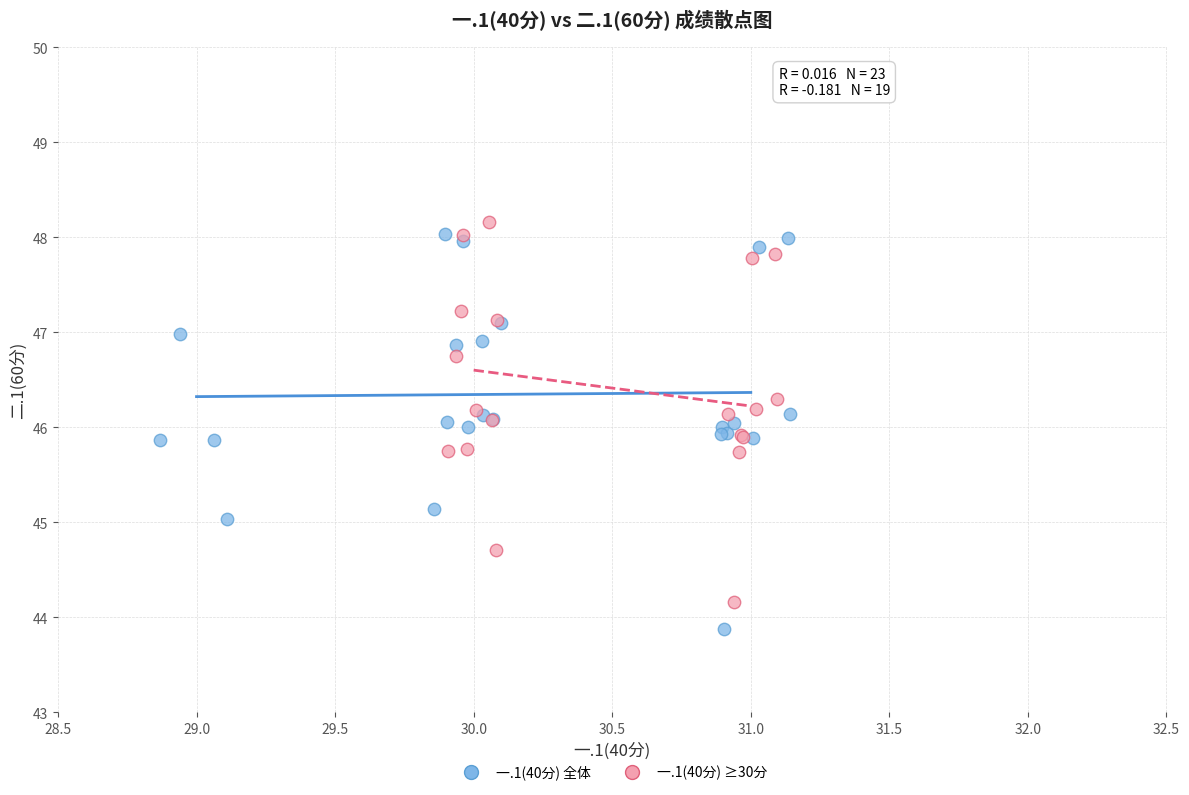

Which series contains the lowest Y value?

一.1(40分) 全体